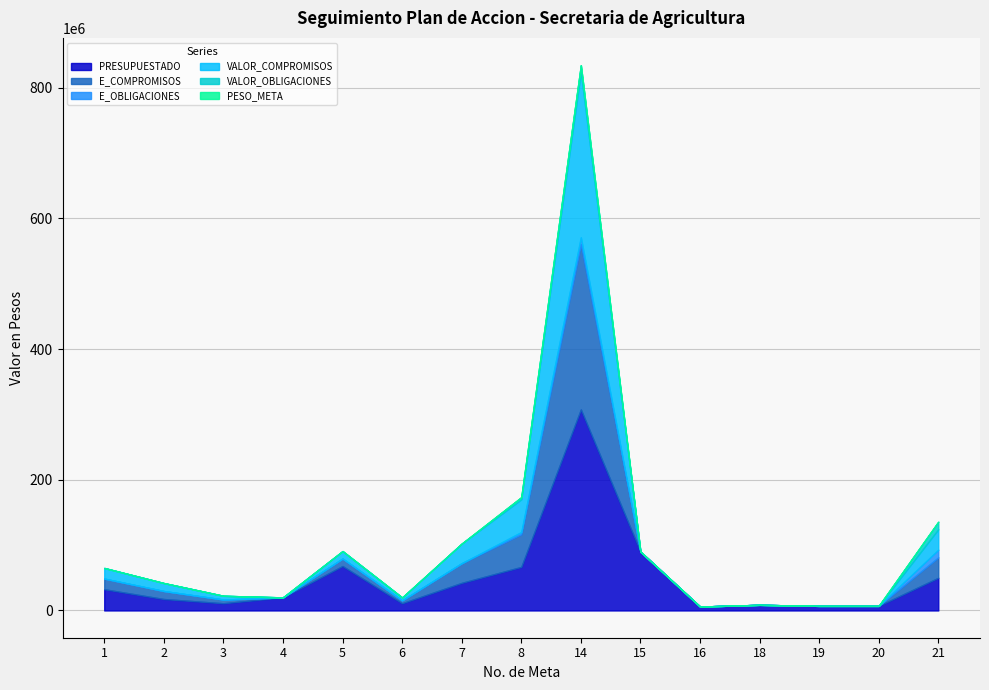

What is the maximum value for VALOR_COMPROMISOS?

252906668.0